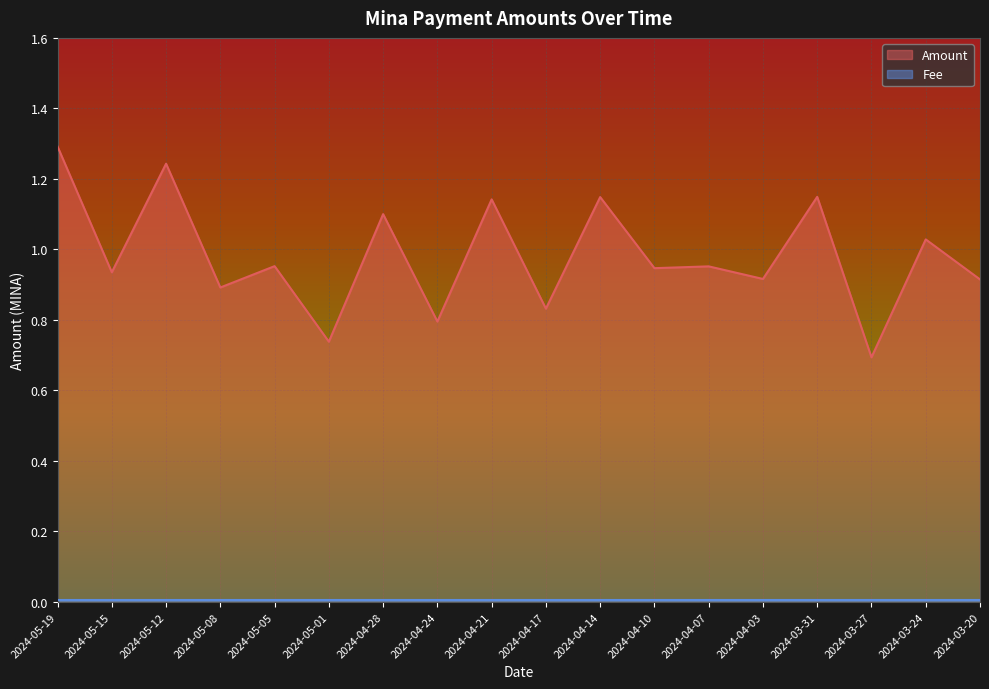

True or false: there are more than 2 points higher than both neighbors.

True